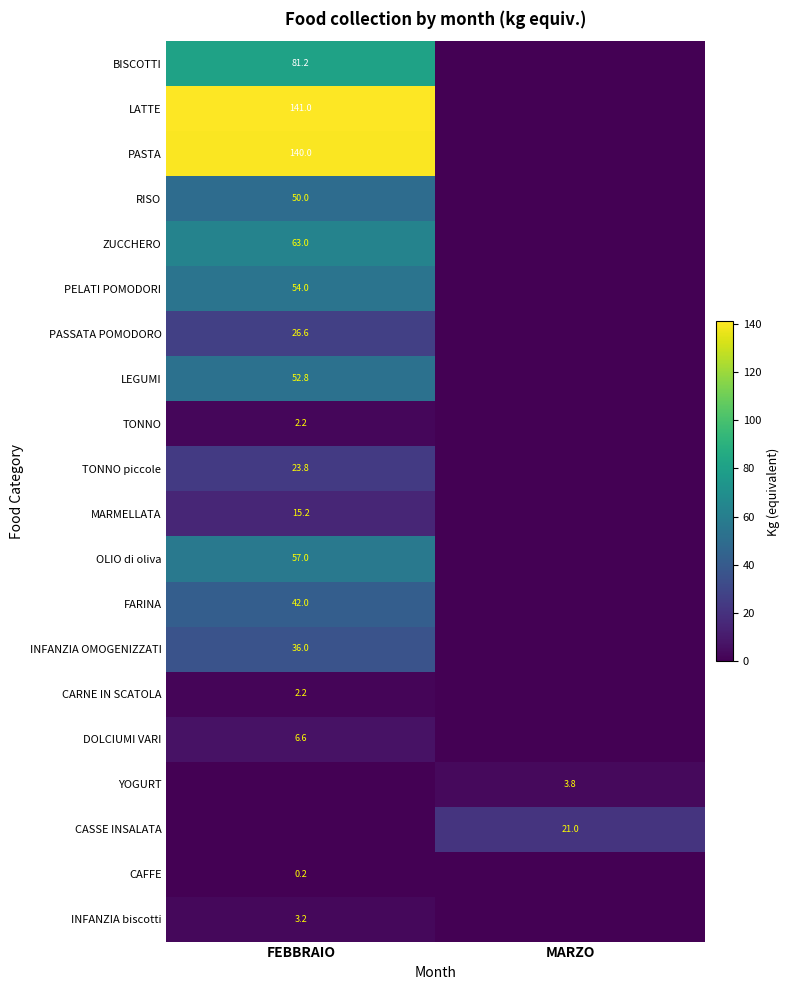

The CARNE IN SCATOLA series shows 2.2 at FEBBRAIO. True or false?

True